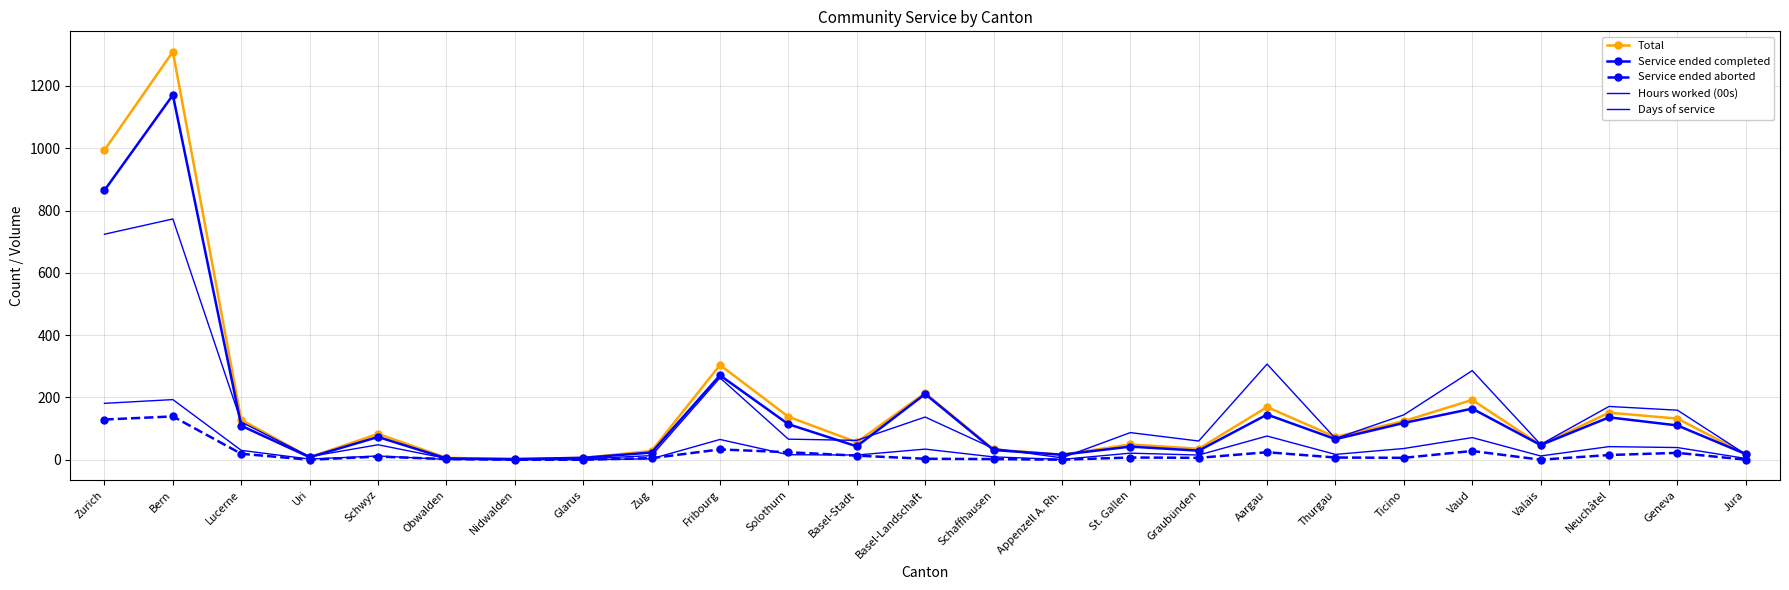

Which category has the lowest value across all series?

Uri